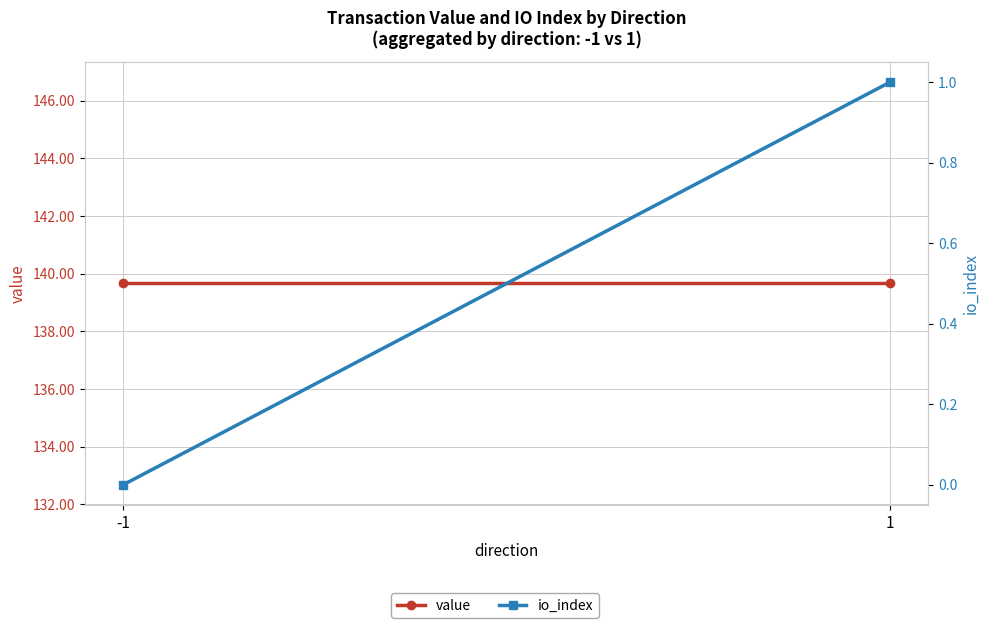

Rank the categories by value value from highest to lowest.

-1, 1